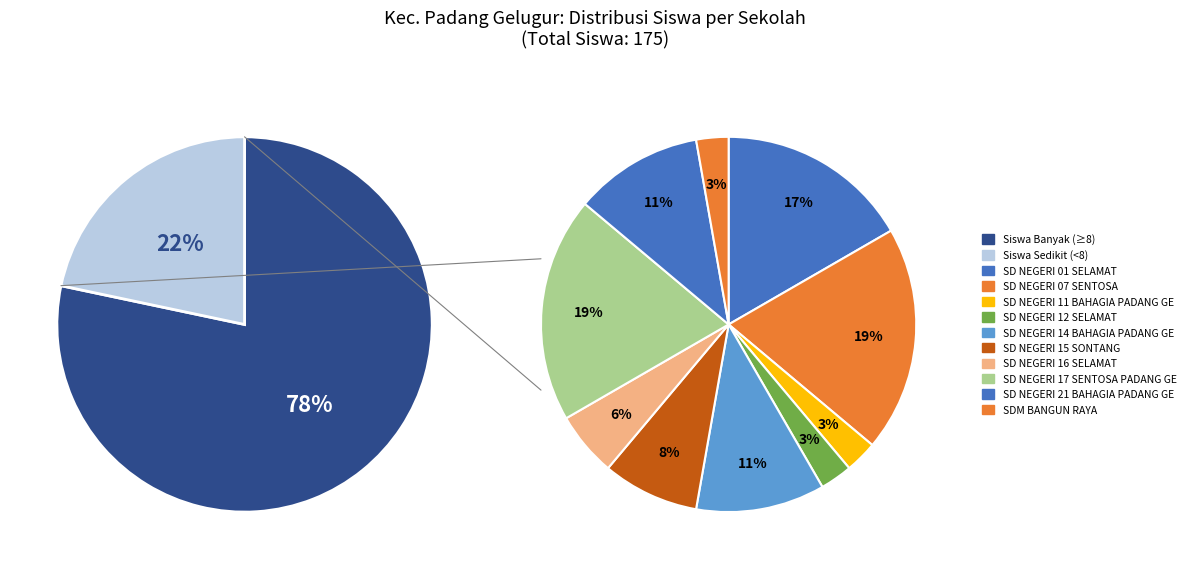

Does SD NEGERI 13 MAKMUR account for over 50% of the chart?

No